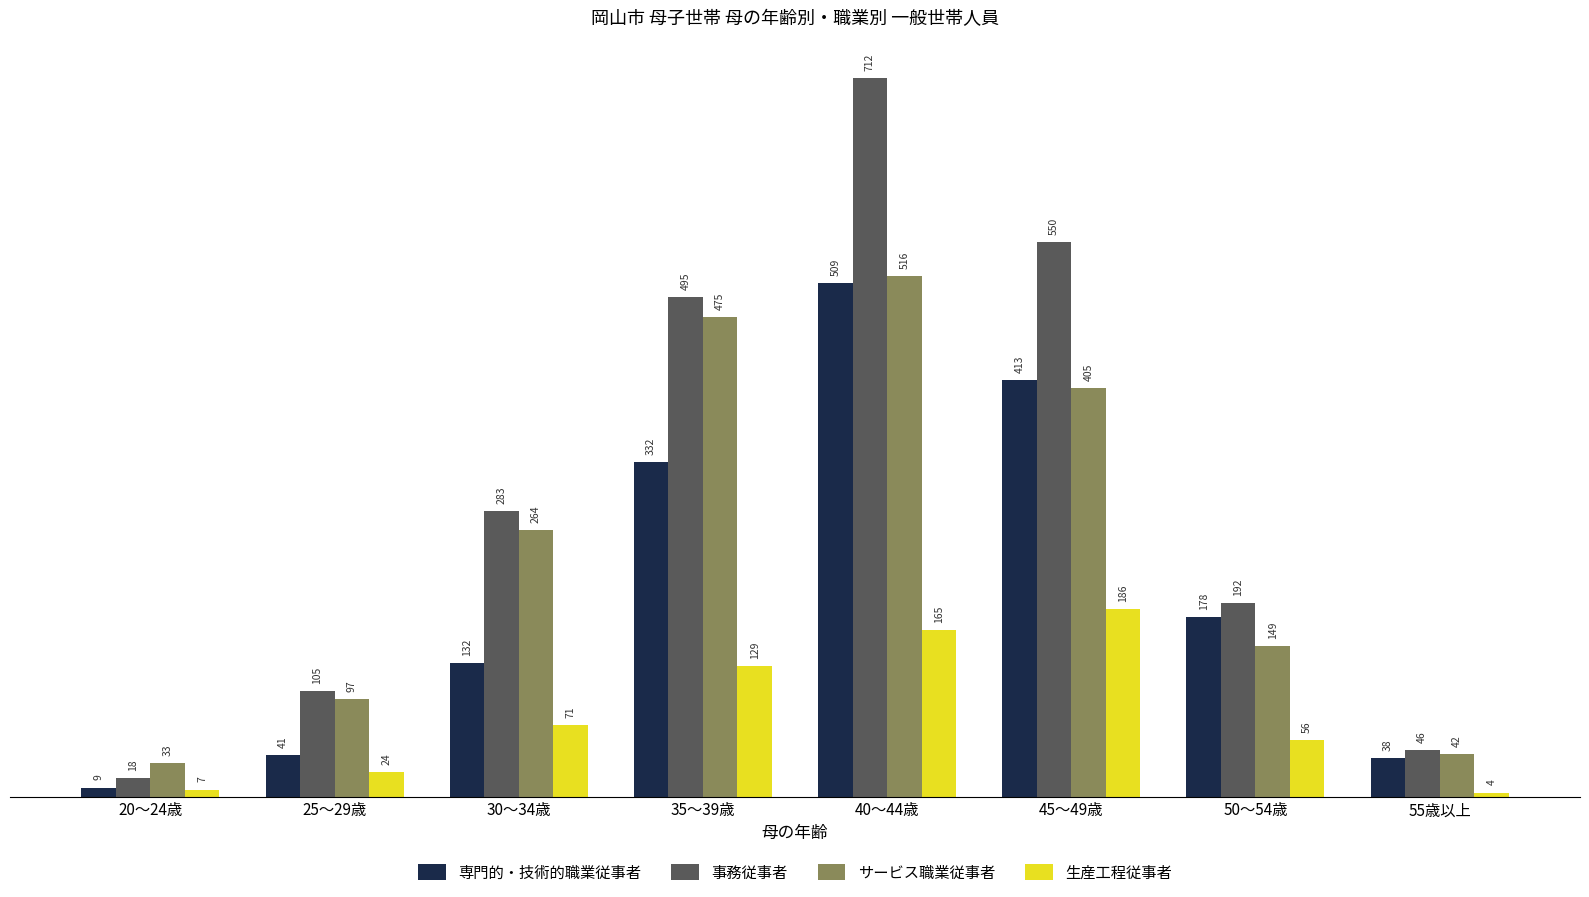

Reading left to right, extract all data points from this chart.

専門的・技術的職業従事者: 20～24歳=9	25～29歳=41	30～34歳=132	35～39歳=332	40～44歳=509	45～49歳=413	50～54歳=178	55歳以上=38
事務従事者: 20～24歳=18	25～29歳=105	30～34歳=283	35～39歳=495	40～44歳=712	45～49歳=550	50～54歳=192	55歳以上=46
サービス職業従事者: 20～24歳=33	25～29歳=97	30～34歳=264	35～39歳=475	40～44歳=516	45～49歳=405	50～54歳=149	55歳以上=42
生産工程従事者: 20～24歳=7	25～29歳=24	30～34歳=71	35～39歳=129	40～44歳=165	45～49歳=186	50～54歳=56	55歳以上=4